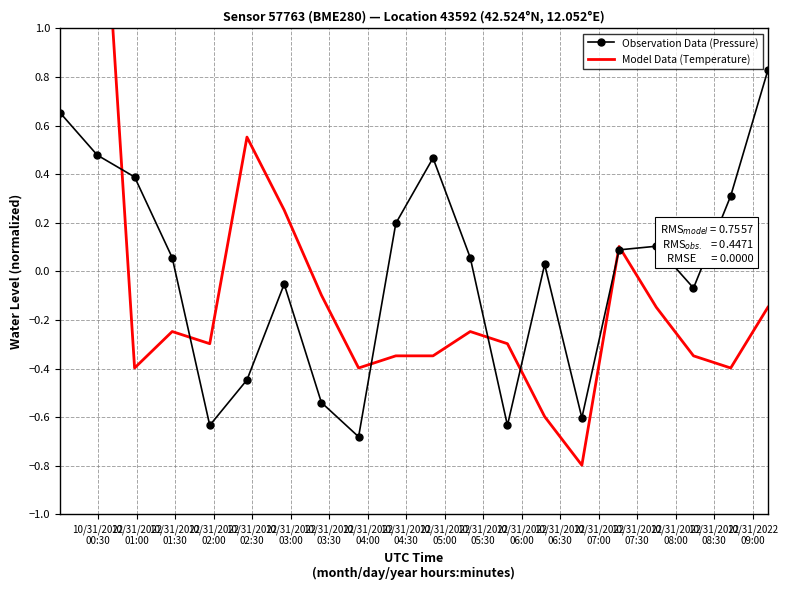

What are all the series names shown in the legend?

Observation Data (Pressure), Model Data (Temperature)